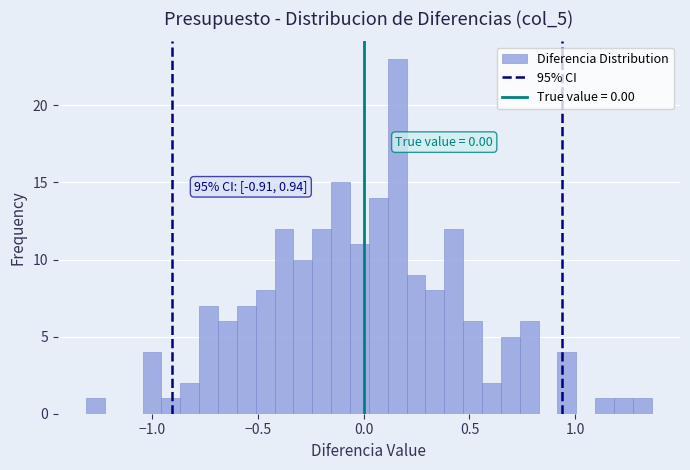

Around what value on the x-axis is the tallest bar? Give the approximate position of its centre, as read against the axis.

0.15